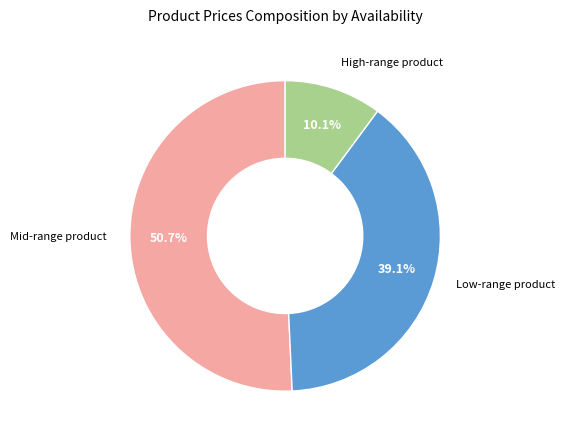

Does any single category account for the majority?

Yes